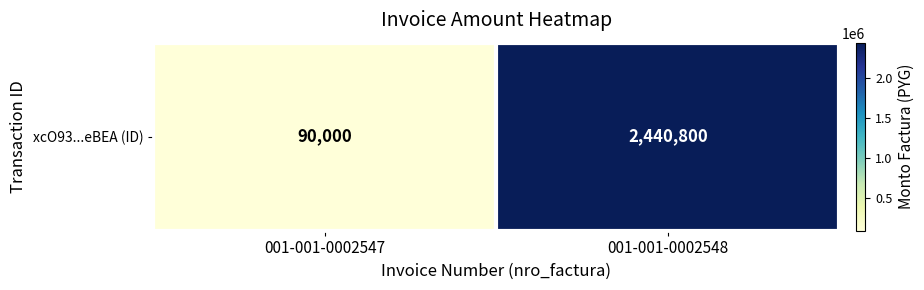

Reading right to left, extract all data points from this chart.

001-001-0002548=2440800	001-001-0002547=90000